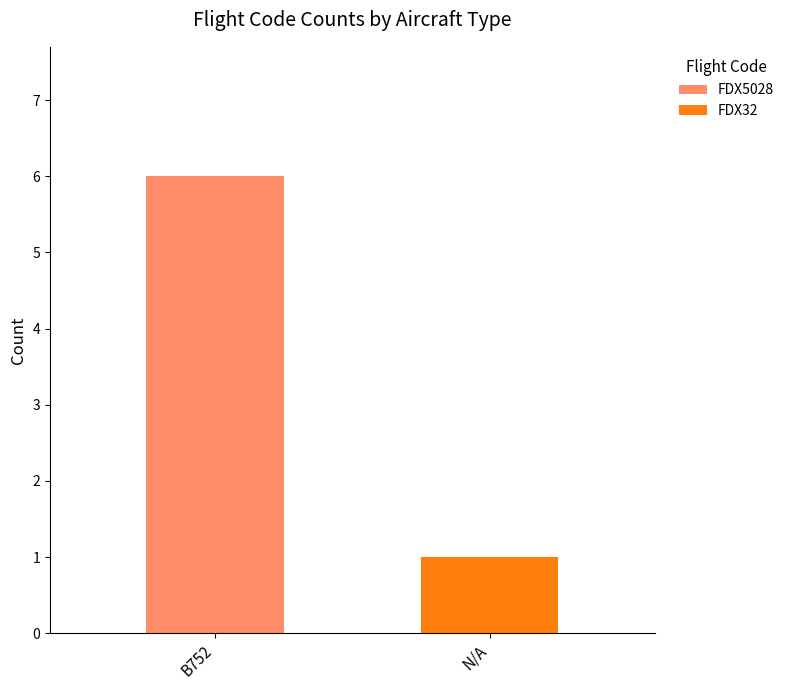

The FDX5028 series shows -3 at N/A. True or false?

False